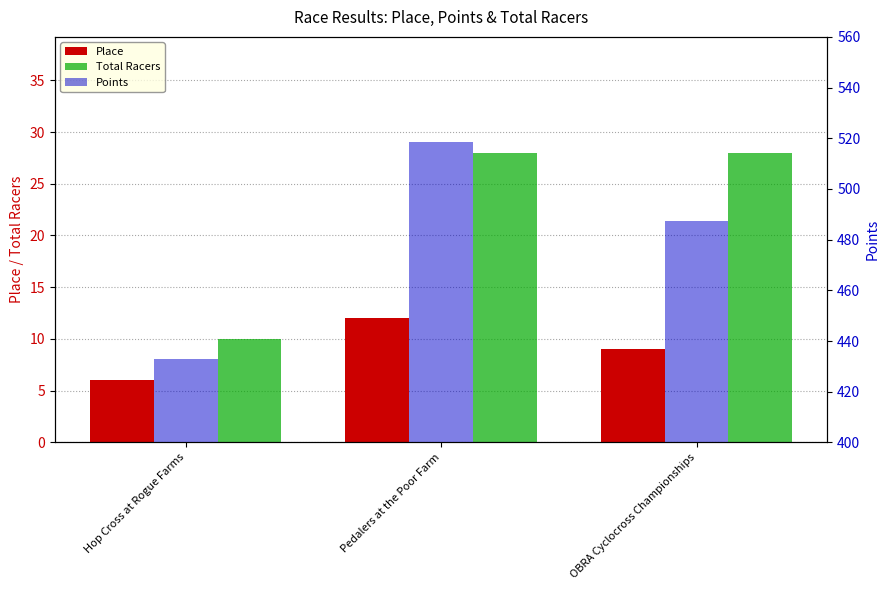

Reading right to left, transcribe all the data shown in this chart.

Place: 9.0	12.0	6.0
Total Racers: 28.0	28.0	10.0
Points: 487.3	518.5	433.0